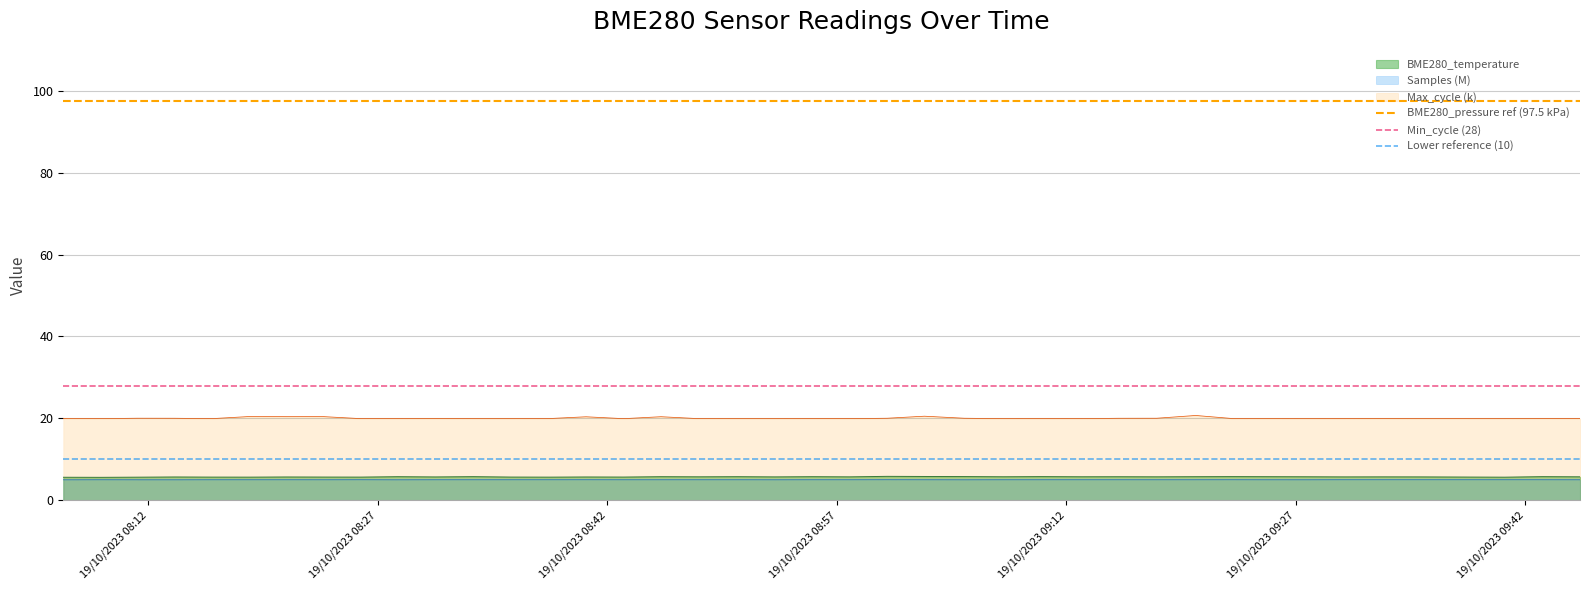

True or false: BME280_temperature and Max_cycle (k) cross at least once.

False